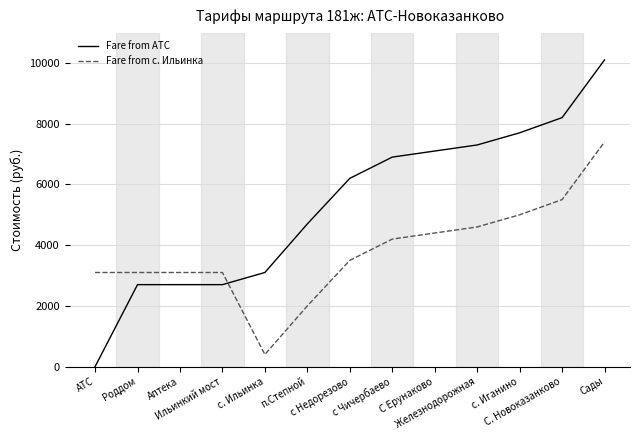

What is the difference between the highest and lowest values at Роддом?

400